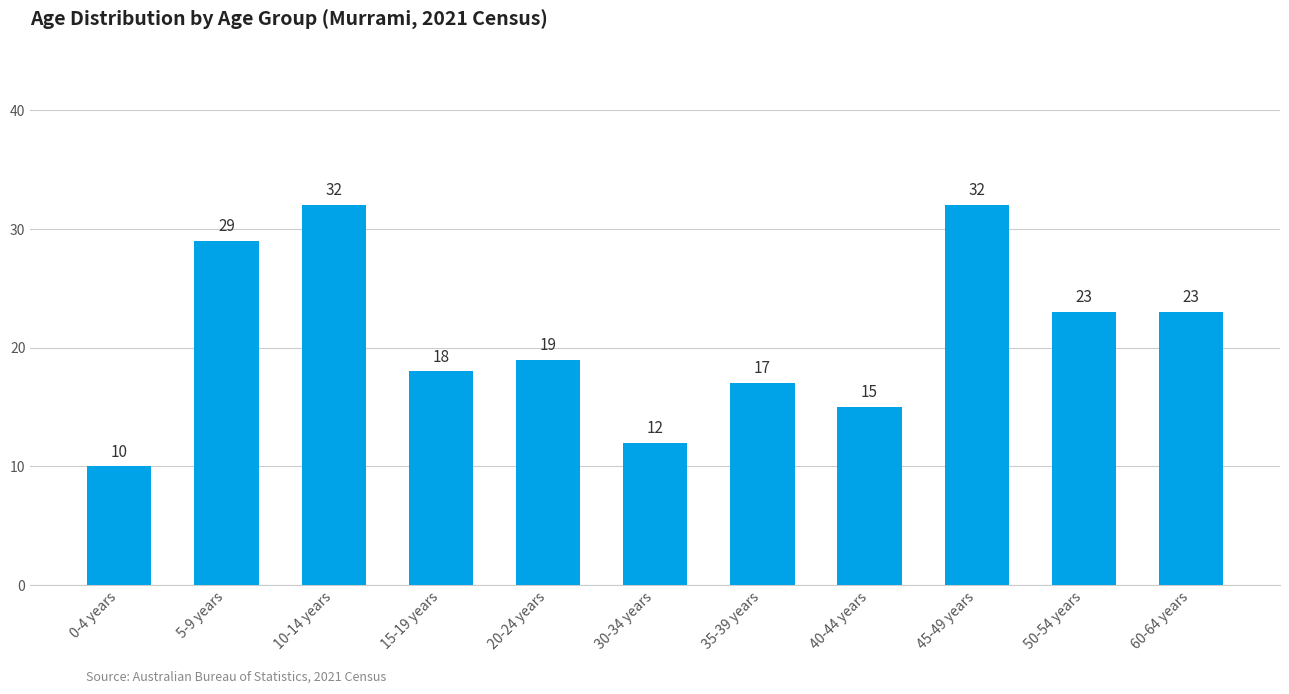

How many bars are there in total?

11